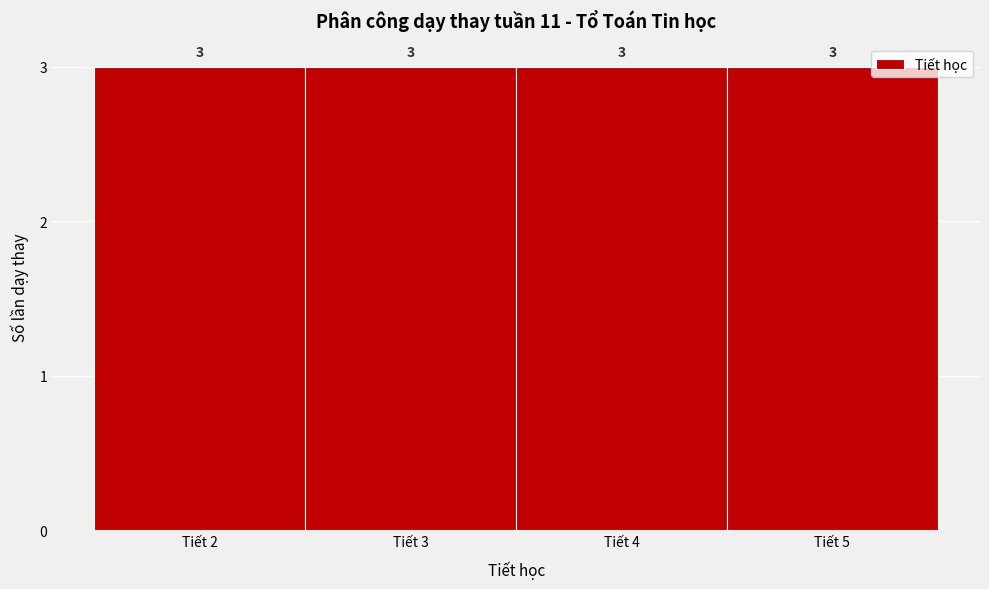

How tall is the bar that spans 4.5 to 5.5 on the x-axis?

3